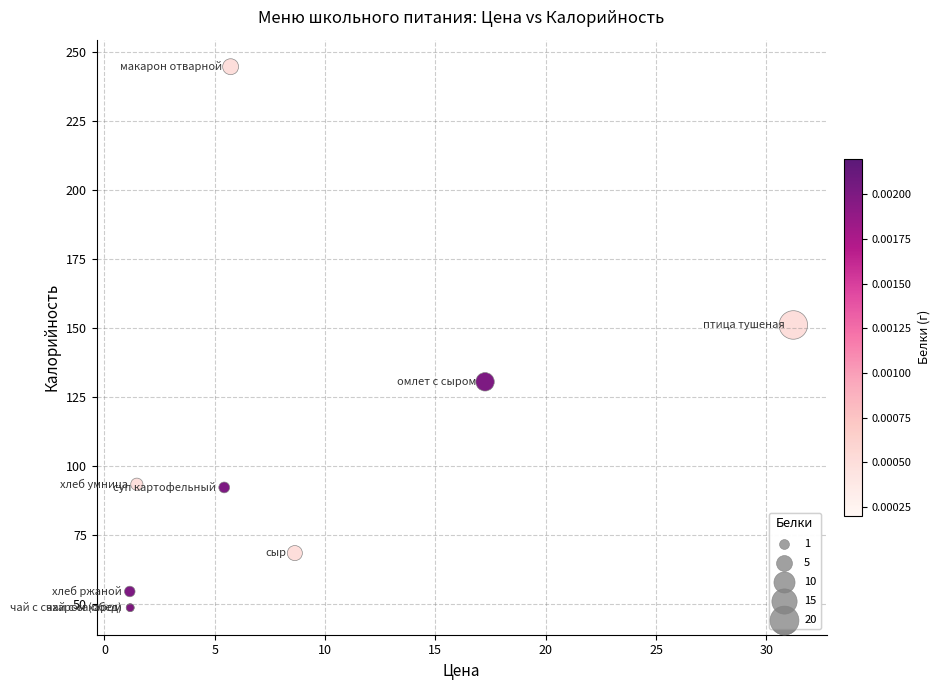

What Y value in the scatter plot is closest to 146?

151.0